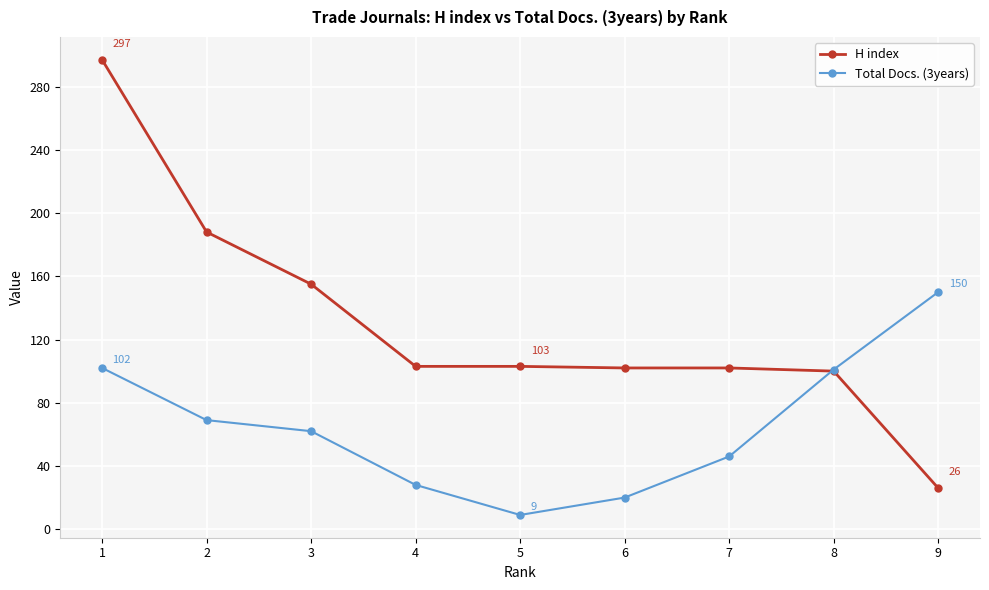

What is the sum of the H index values at 3 and 5?

258